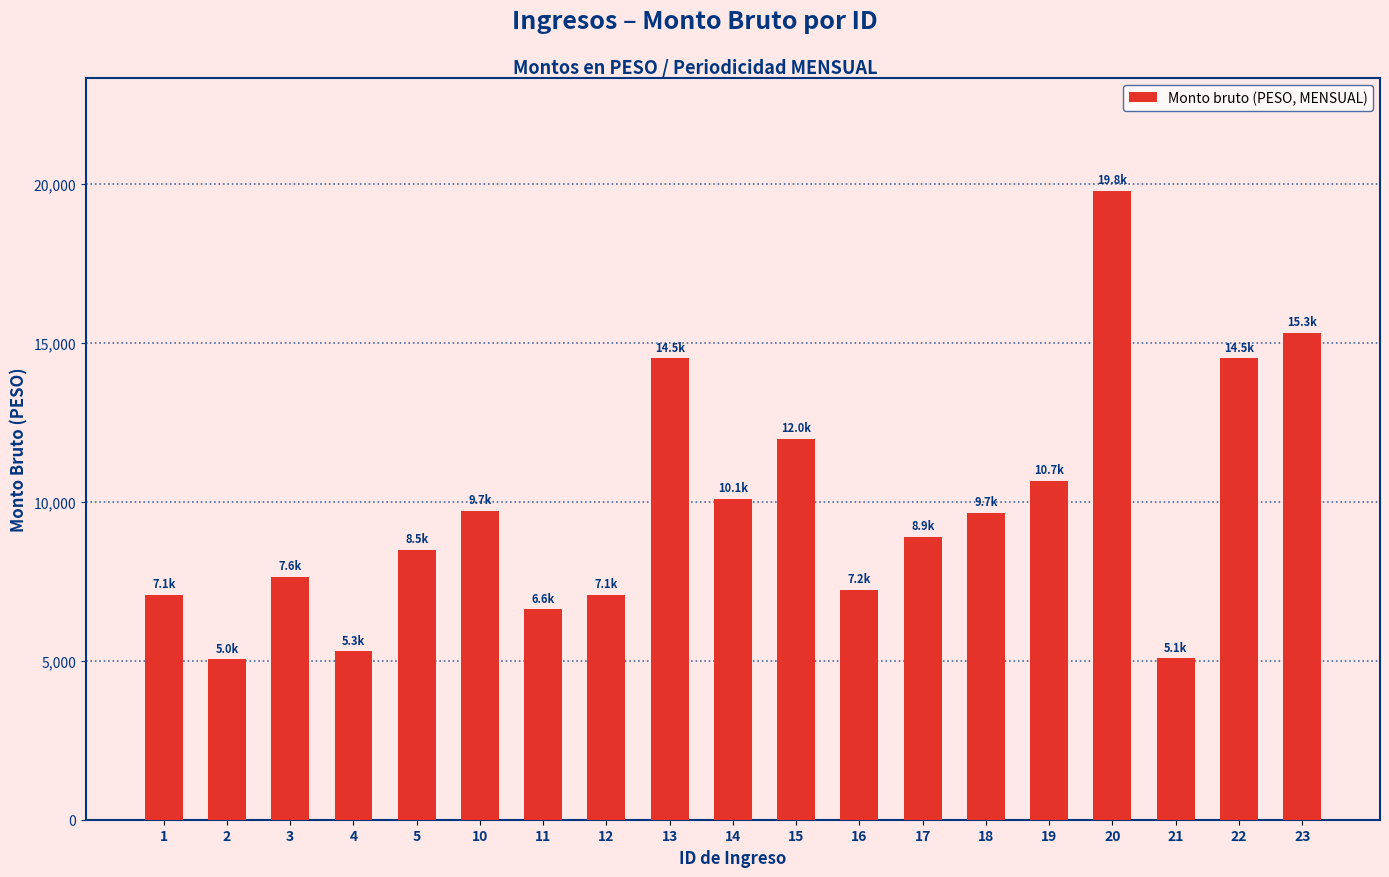

Is it true that the value at 16 is 10670.1?

False